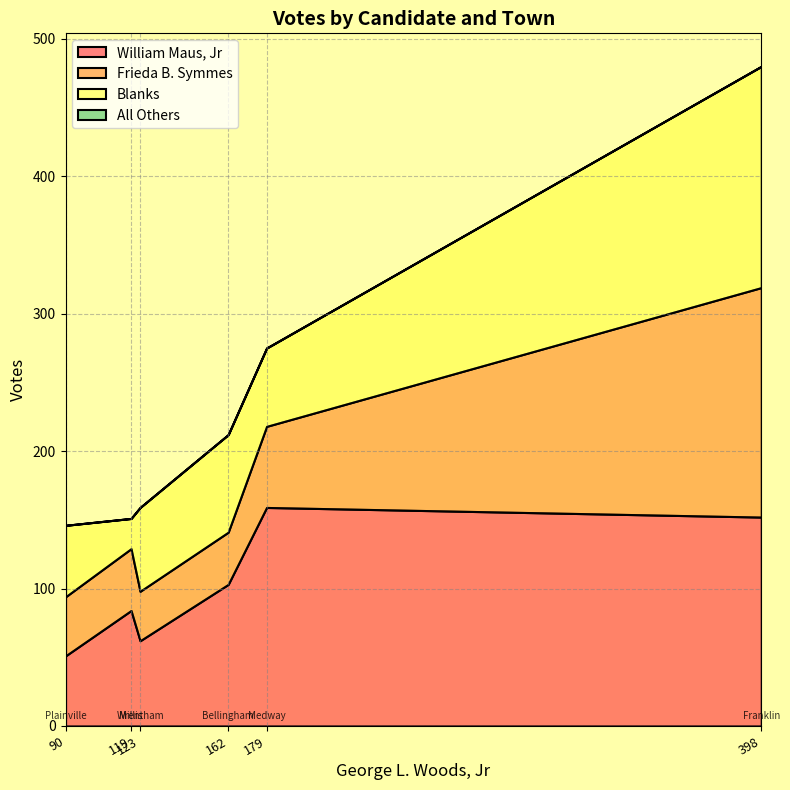

What is the lowest value of the William Maus, Jr series?

51